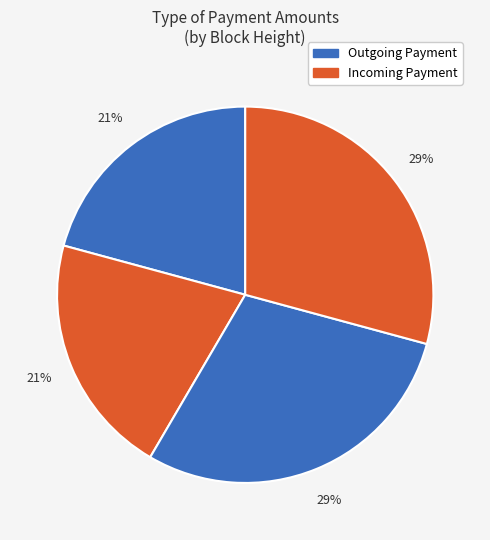

How many slices are in this pie chart?

4